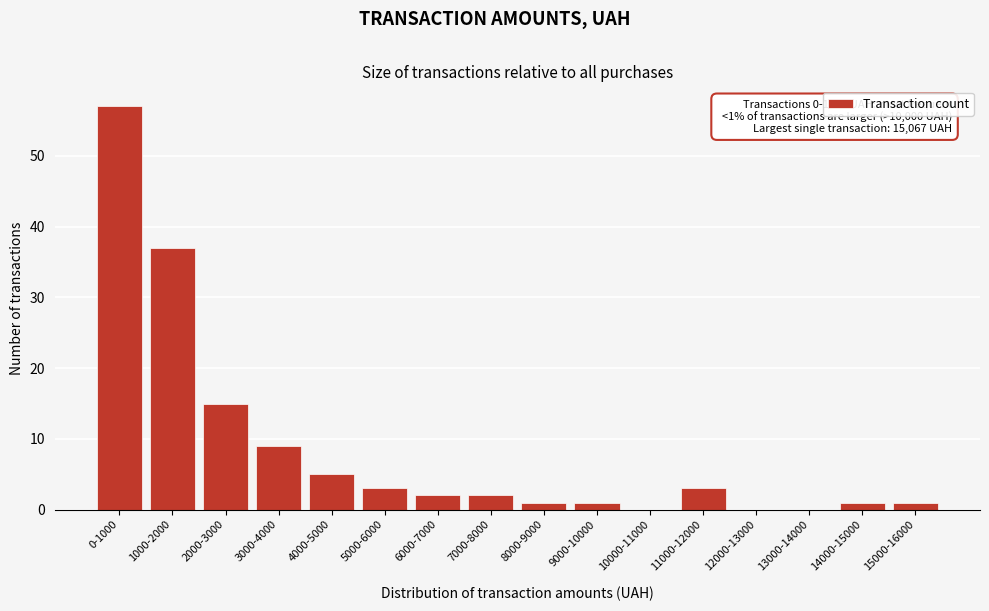

Reading left to right, extract all data points from this chart.

0-1000=57	1000-2000=37	2000-3000=15	3000-4000=9	4000-5000=5	5000-6000=3	6000-7000=2	7000-8000=2	8000-9000=1	9000-10000=1	10000-11000=0	11000-12000=3	12000-13000=0	13000-14000=0	14000-15000=1	15000-16000=1